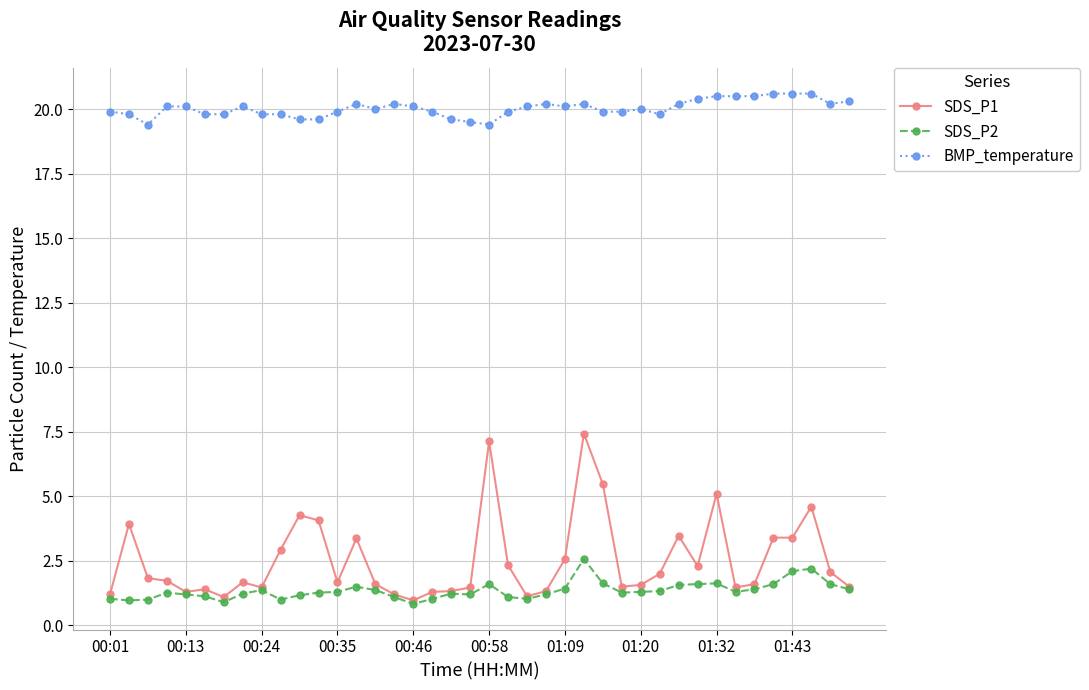

Does the chart display data point markers on the line(s)?

Yes